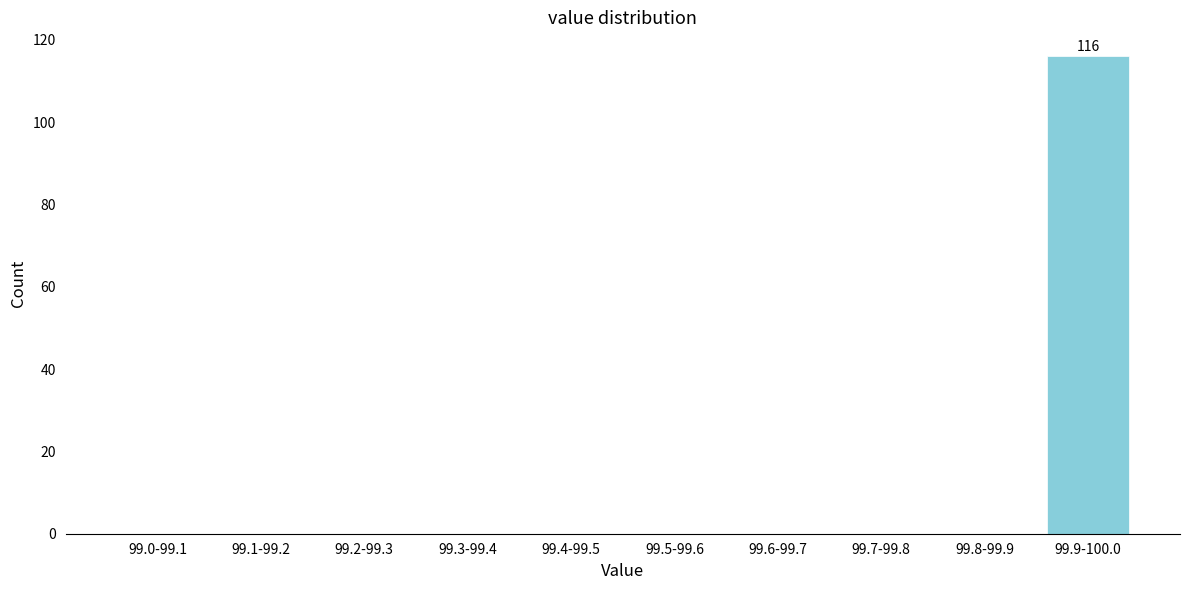

Reading left to right, list all the values displayed in this chart.

99.0-99.1=0	99.1-99.2=0	99.2-99.3=0	99.3-99.4=0	99.4-99.5=0	99.5-99.6=0	99.6-99.7=0	99.7-99.8=0	99.8-99.9=0	99.9-100.0=116